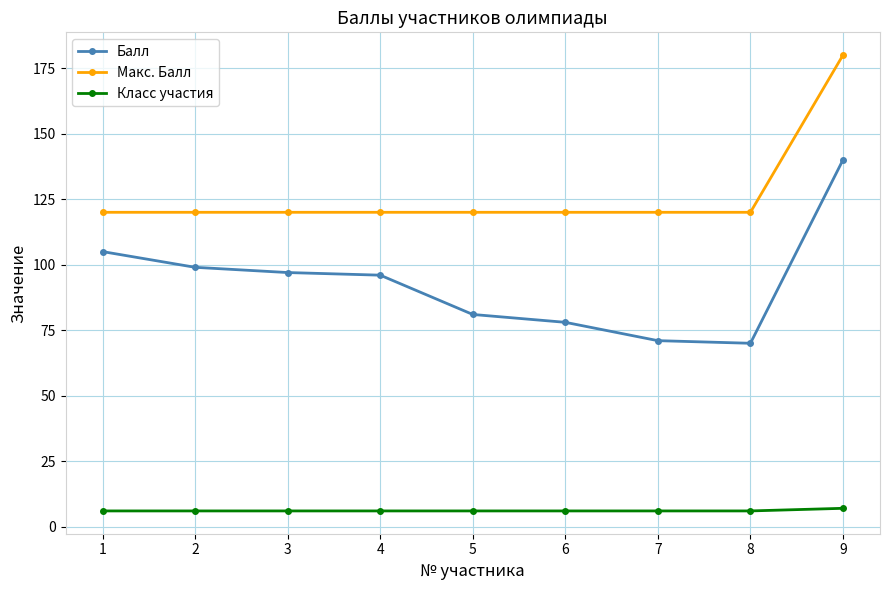

At which label does Балл reach its peak?

9